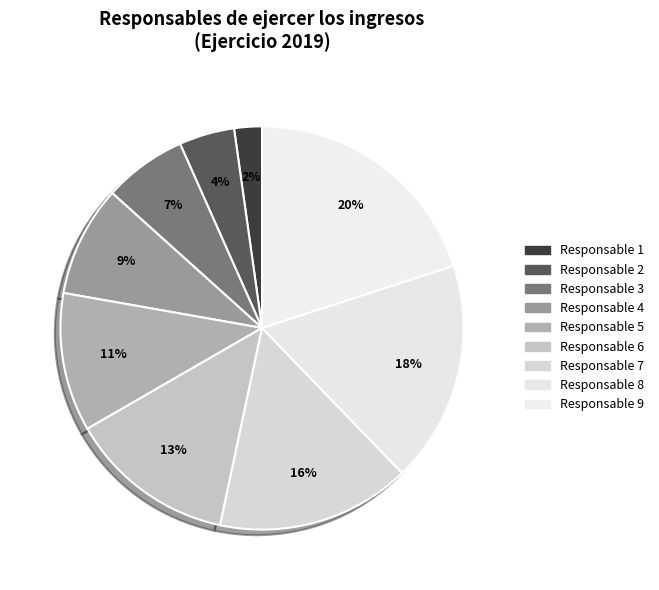

Which category has the biggest portion of the pie?

Responsable 9